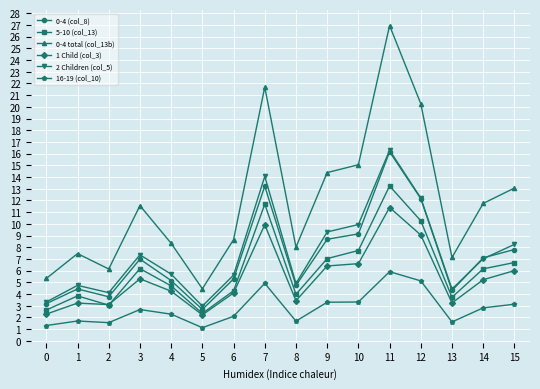

Which label corresponds to the largest value in the chart?

11